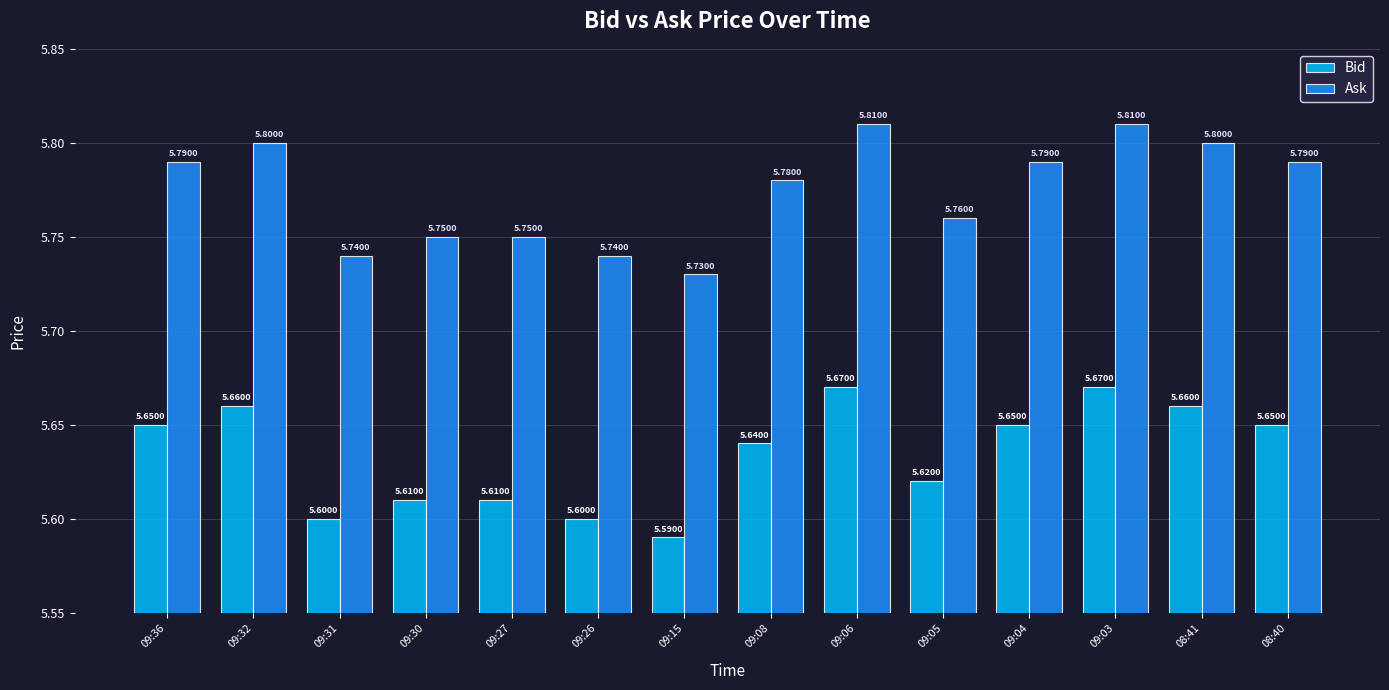

Which label corresponds to the smallest value in the chart?

09:15